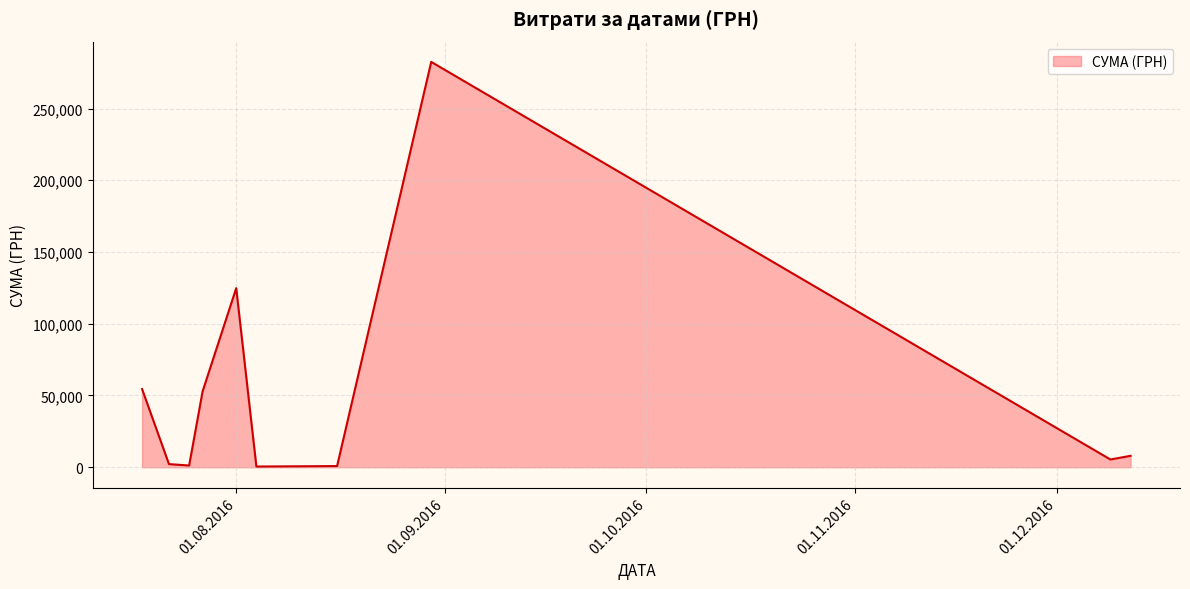

What is the greatest value displayed?

282495.1